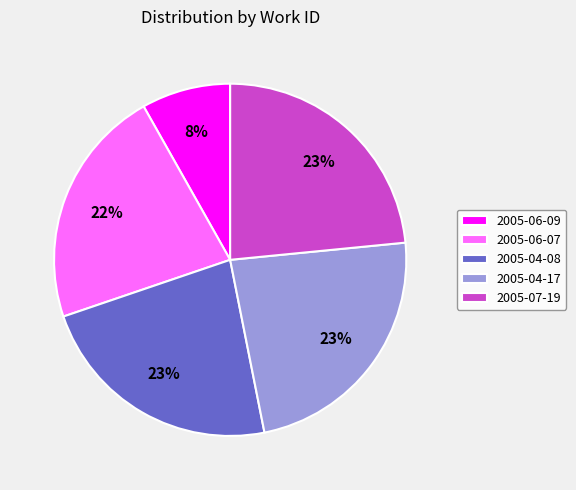

Is 2005-07-19 the majority of the pie?

No